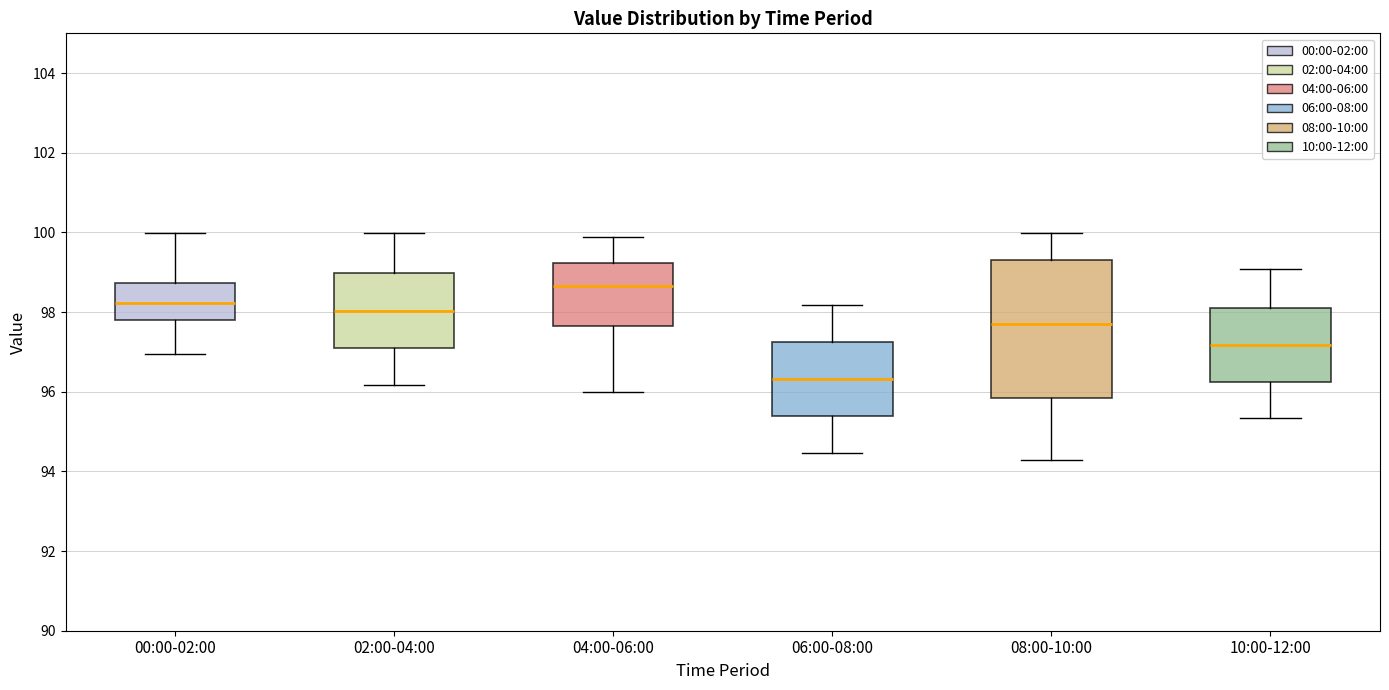

Where is the lower edge of the box for 02:00-04:00 on the y-axis? The values are not printed on the chart, so give them approximately, as read against the axis.

97.2